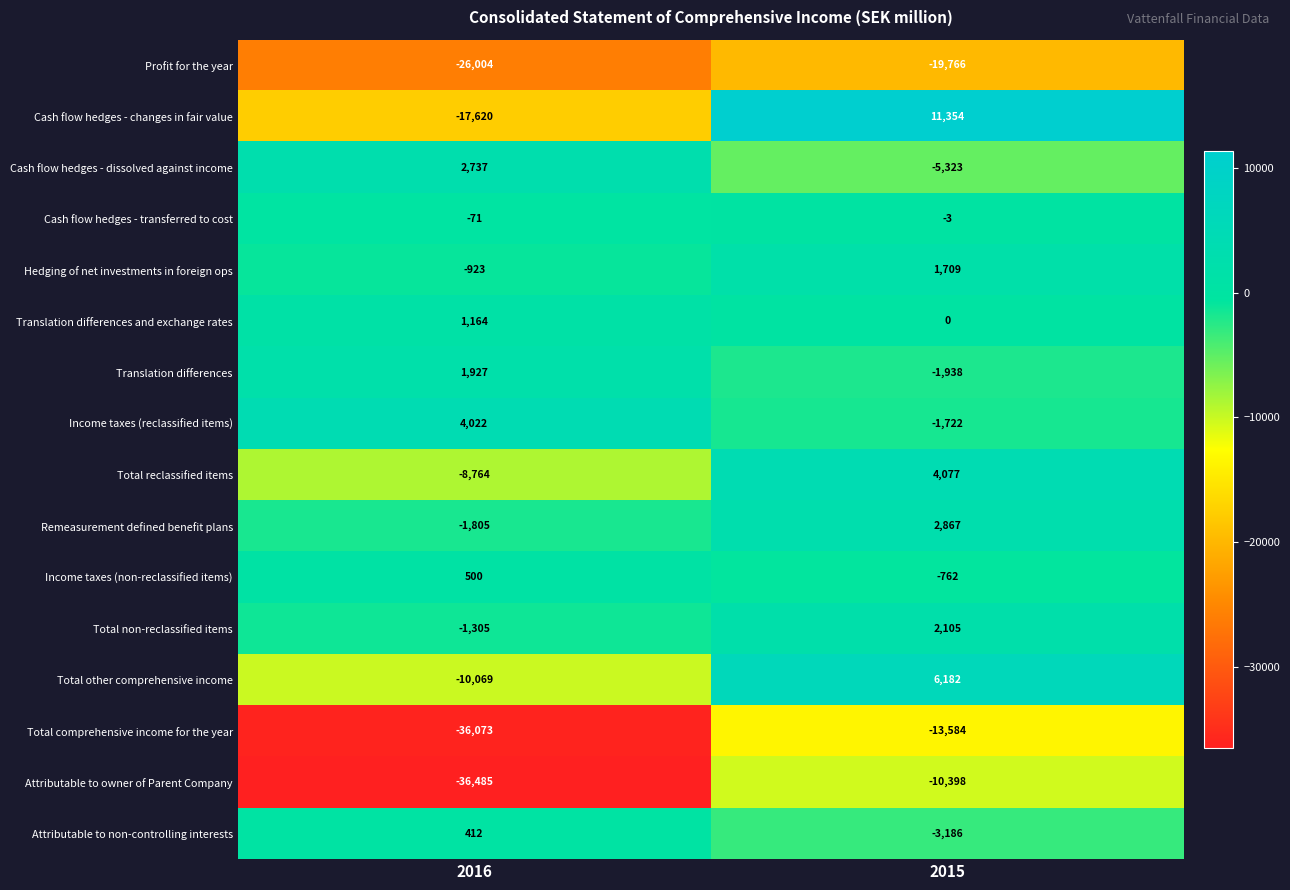

What is the difference between the maximum and minimum values in the Attributable to non-controlling interests series?

3598